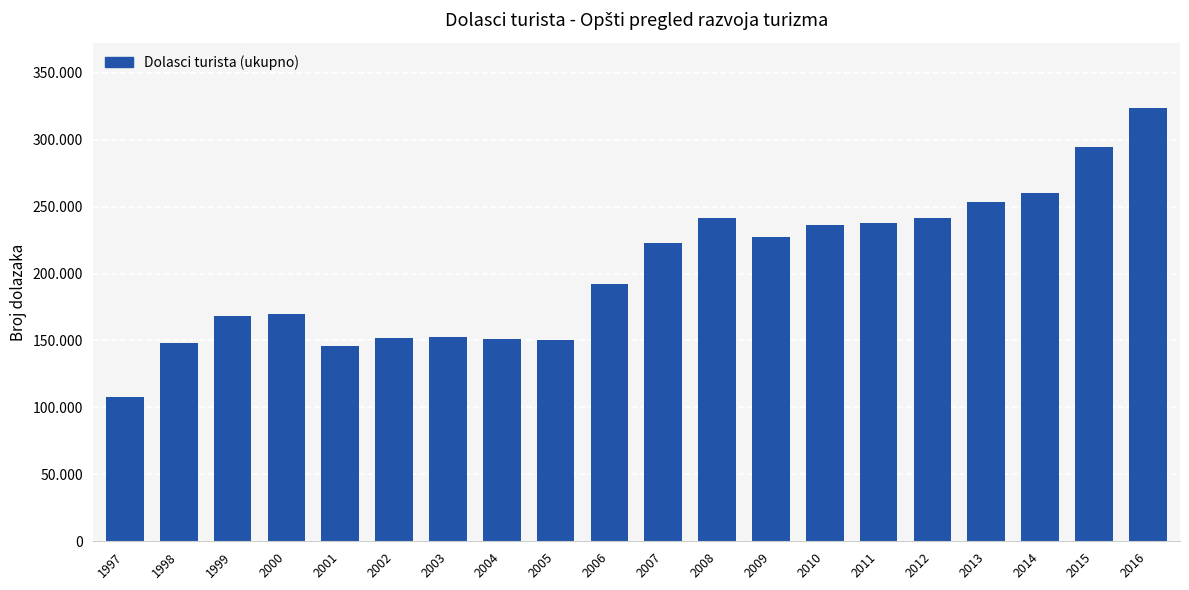

Are the bars horizontal?

No